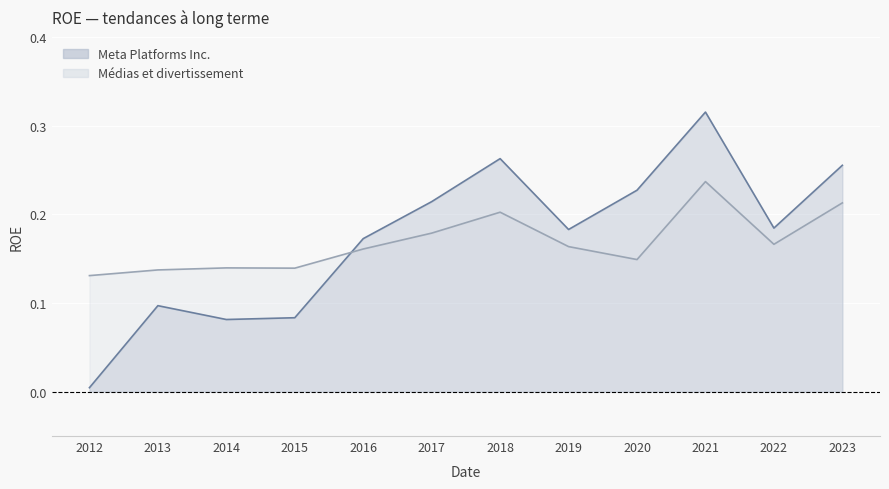

Between 2015 and 2021, which series saw the biggest shift?

Meta Platforms Inc.